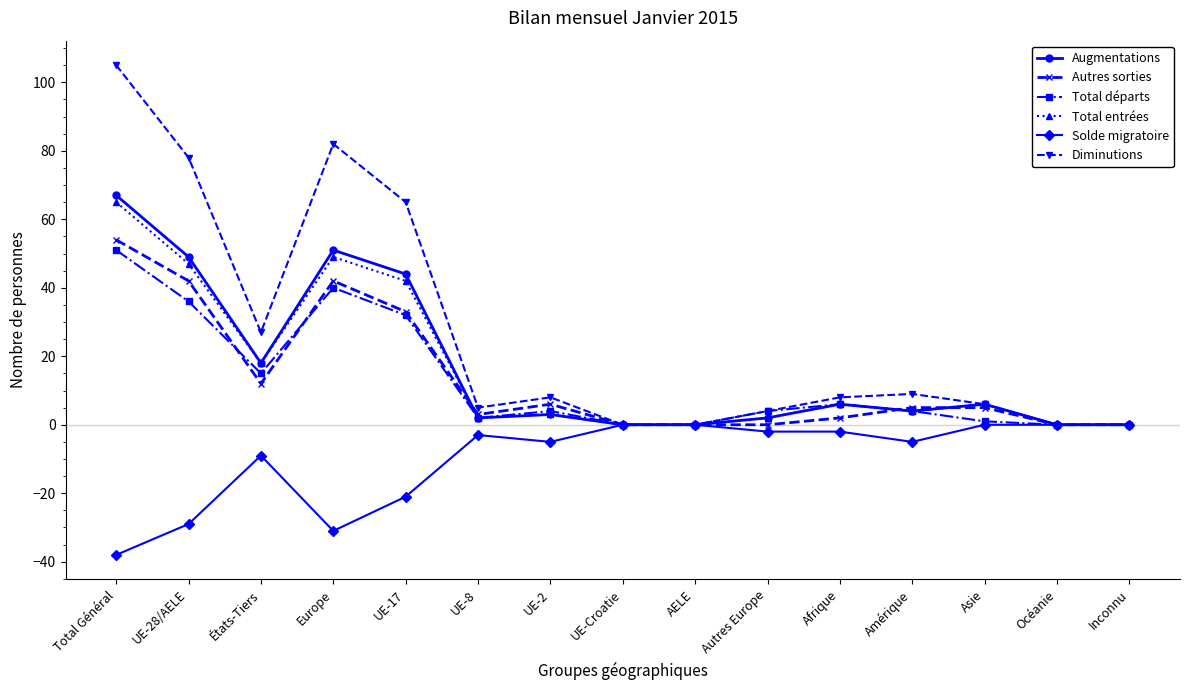

Where is the first local minimum for Total départs?

États-Tiers